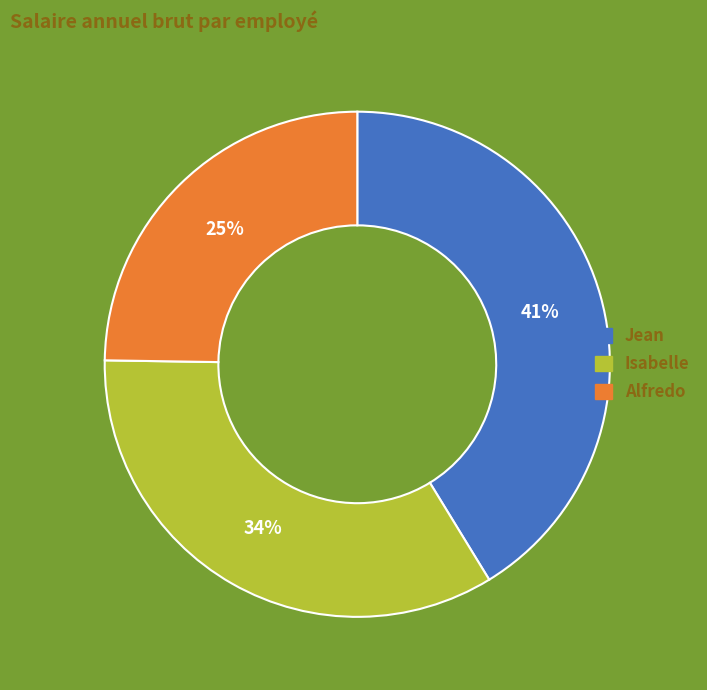

Which category has the smallest portion of the pie?

Alfredo